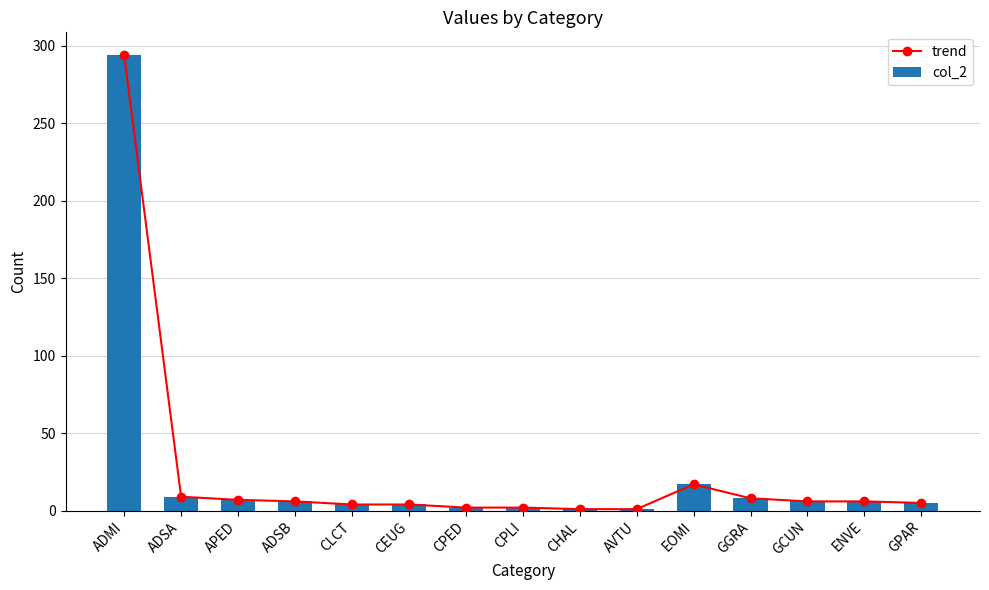

What is the label of the 5th bar from the left?

CLCT